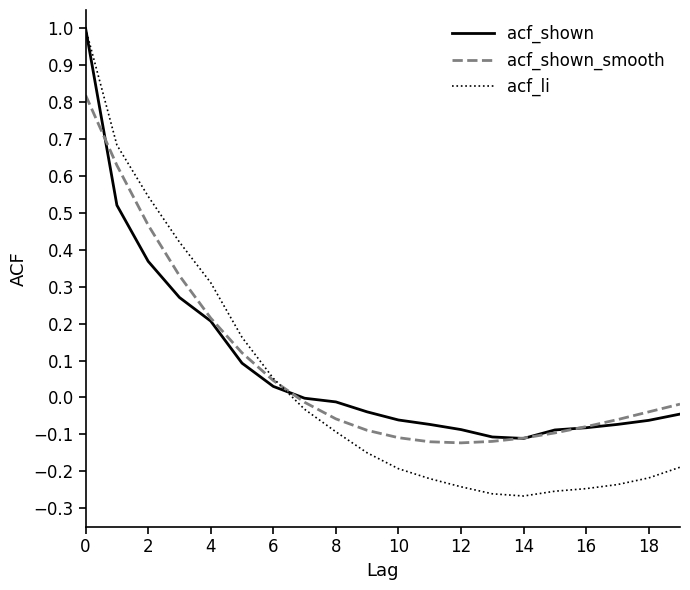

Which series has the largest range (max minus min)?

acf_li